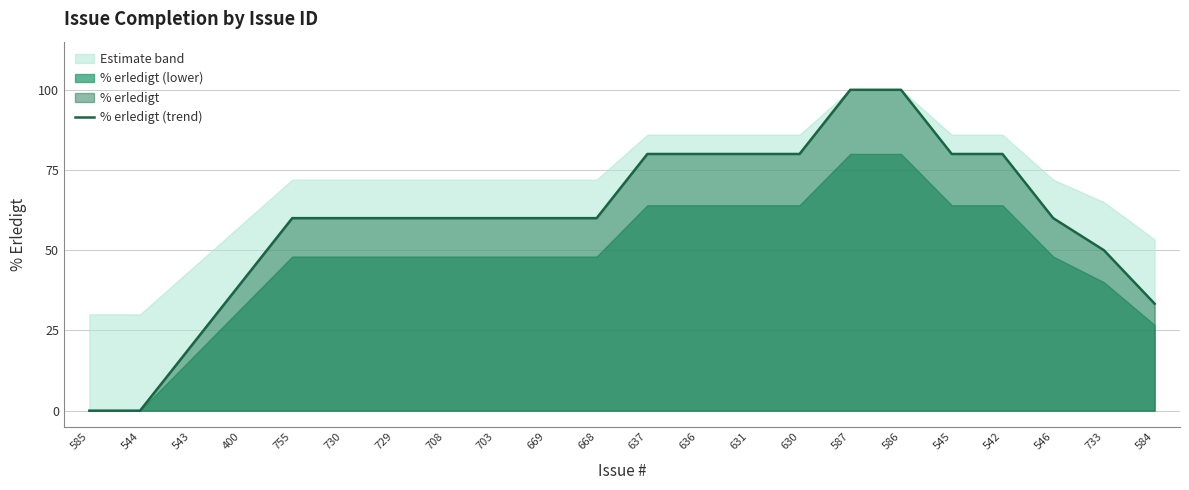

List the labels in order of value, smallest first.

585, 544, 543, 584, 400, 733, 755, 730, 729, 708, 703, 669, 668, 546, 637, 636, 631, 630, 545, 542, 587, 586